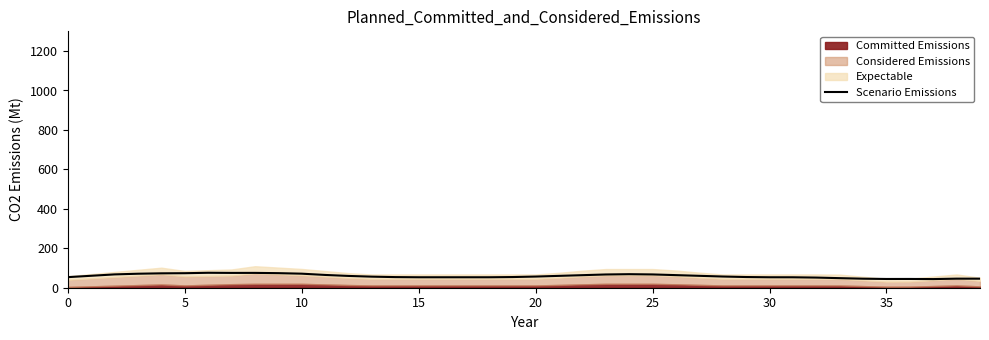

Reading right to left, transcribe all the data shown in this chart.

45.8	45.9	43.8	44.5	44.4	45.8	48.5	51.4	52.9	53.0	54.2	56.8	60.3	63.9	67.4	68.7	67.2	63.7	60.1	56.6	54.1	53.0	53.0	53.0	53.0	53.9	56.1	59.8	64.8	71.2	73.9	75.2	75.1	75.8	73.6	73.0	71.0	67.6	60.6	53.6